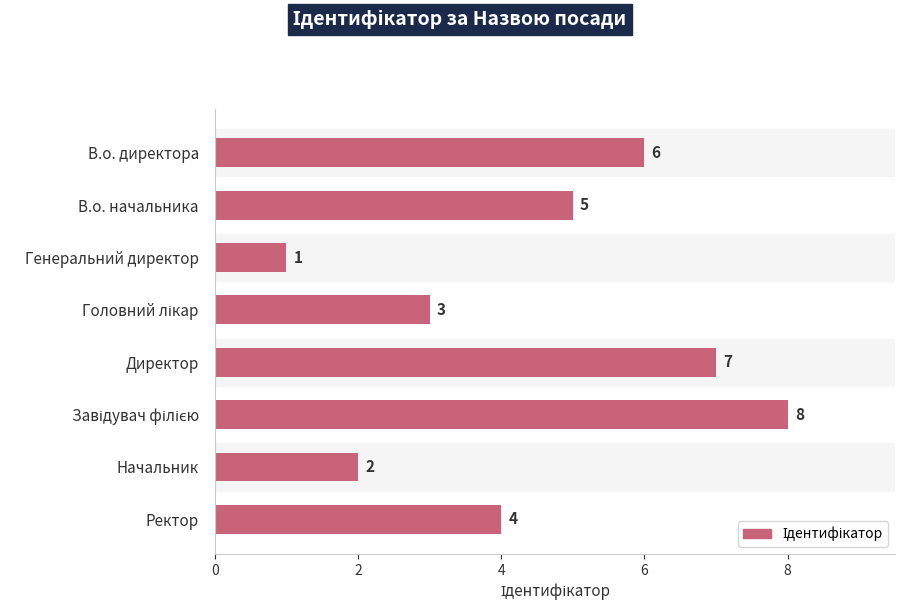

How many series are shown in this chart?

1